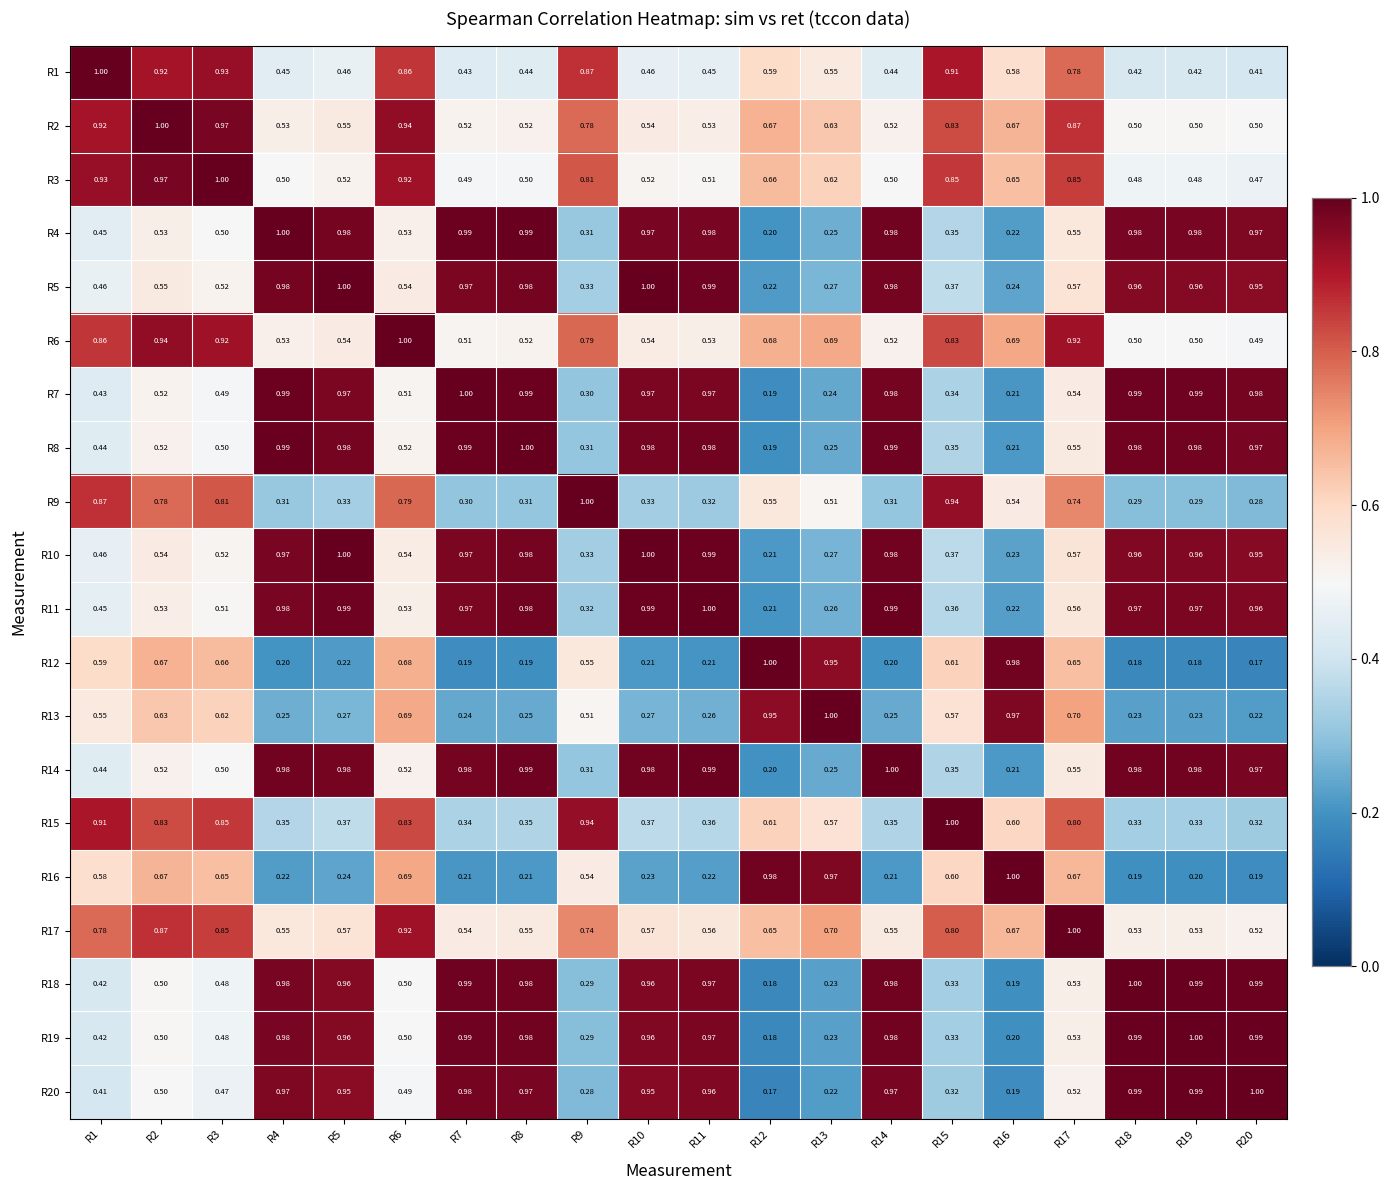

How many categories are shown in the chart?

20